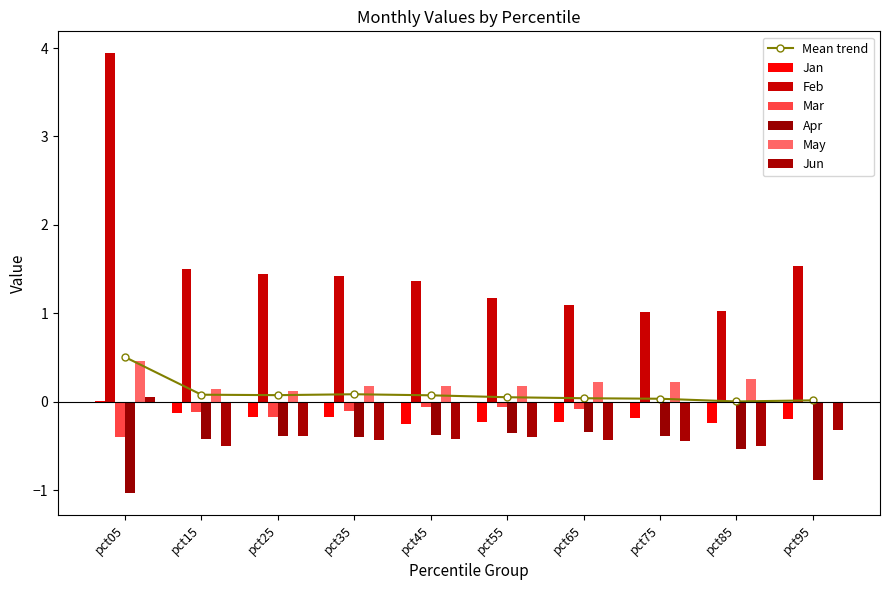

How many groups of bars are there?

10